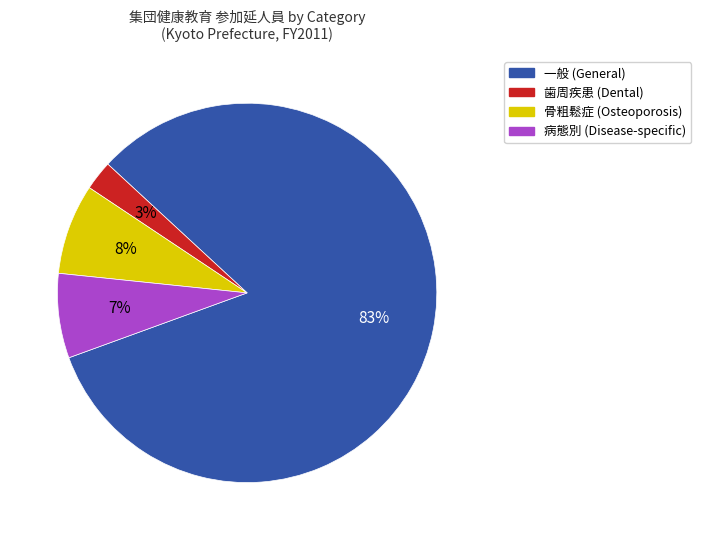

Is there a majority slice in this chart?

Yes